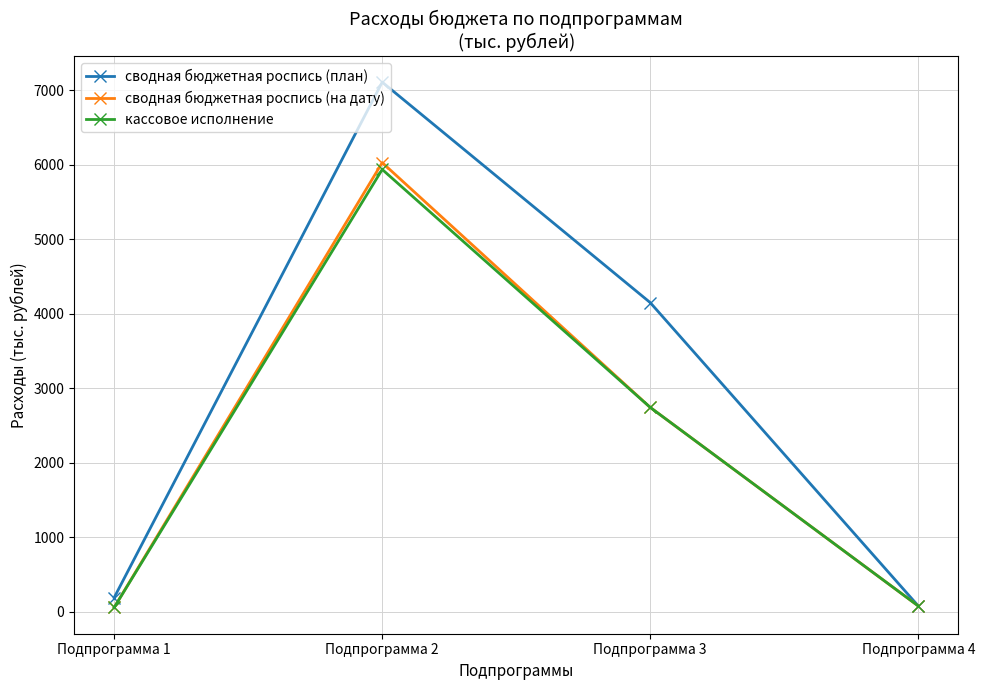

Where is the first local maximum for сводная бюджетная роспись (на дату)?

Подпрограмма 2